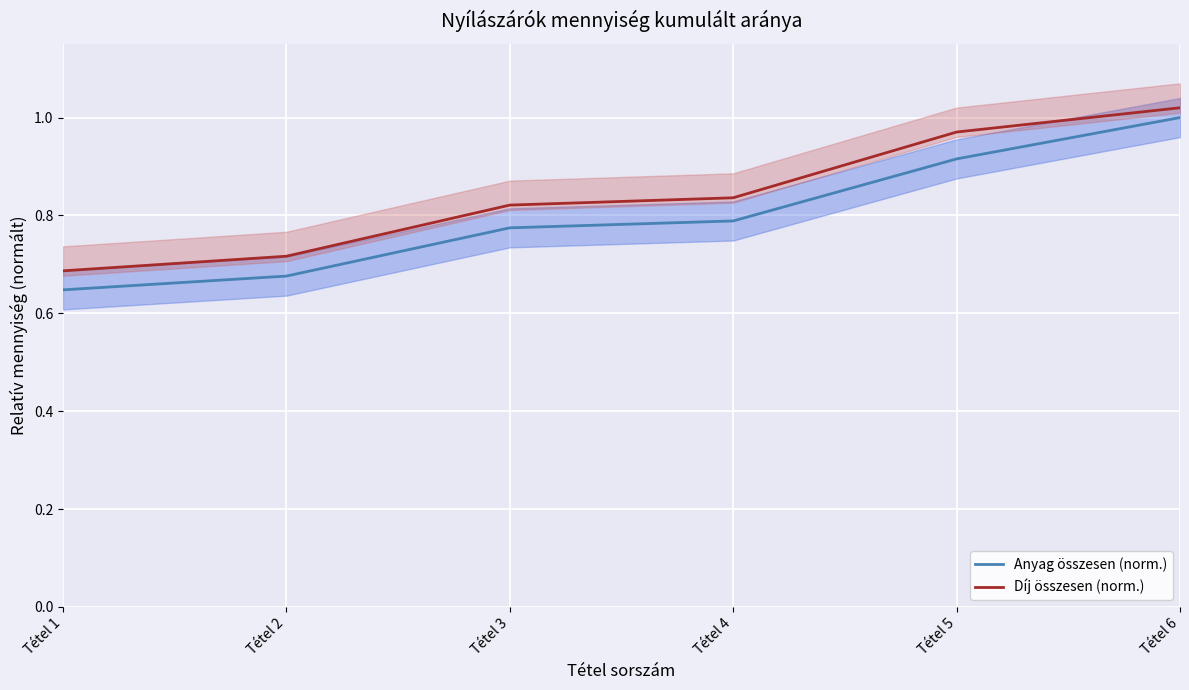

Which label corresponds to the smallest value in the chart?

Tétel 1